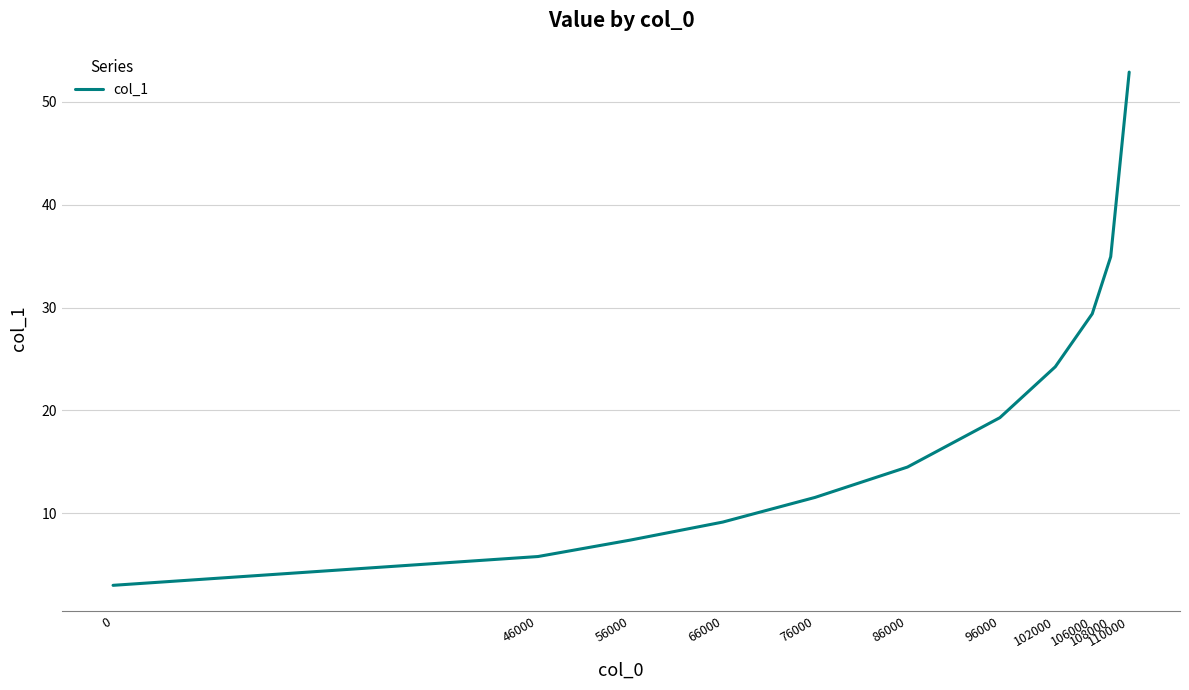

Is this an area chart (filled region under the line)?

No